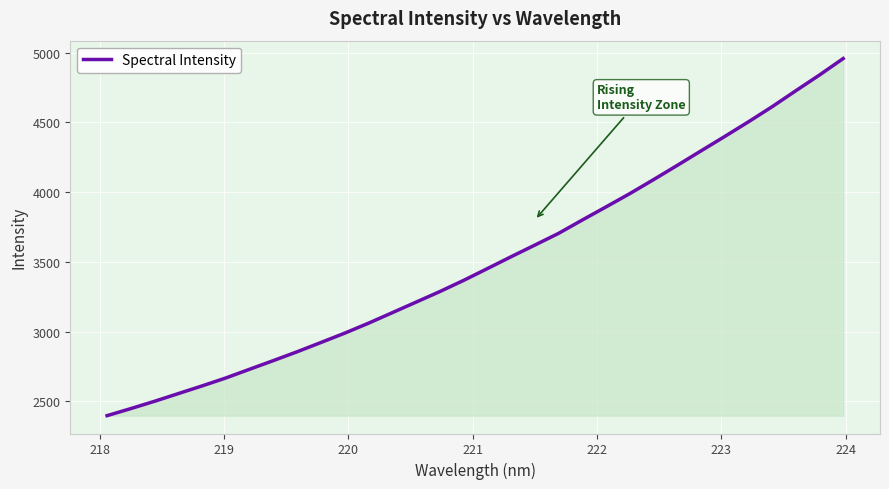

Reading left to right, list all the values displayed in this chart.

2397.2	2447.9	2500.3	2555.5	2610.6	2667.6	2730.1	2792.1	2855.4	2921.7	2988.7	3060.0	3135.2	3210.8	3286.4	3366.4	3450.8	3536.0	3619.4	3703.5	3799.3	3893.2	3988.4	4088.4	4190.7	4294.5	4397.7	4502.9	4611.3	4725.9	4838.9	4957.1